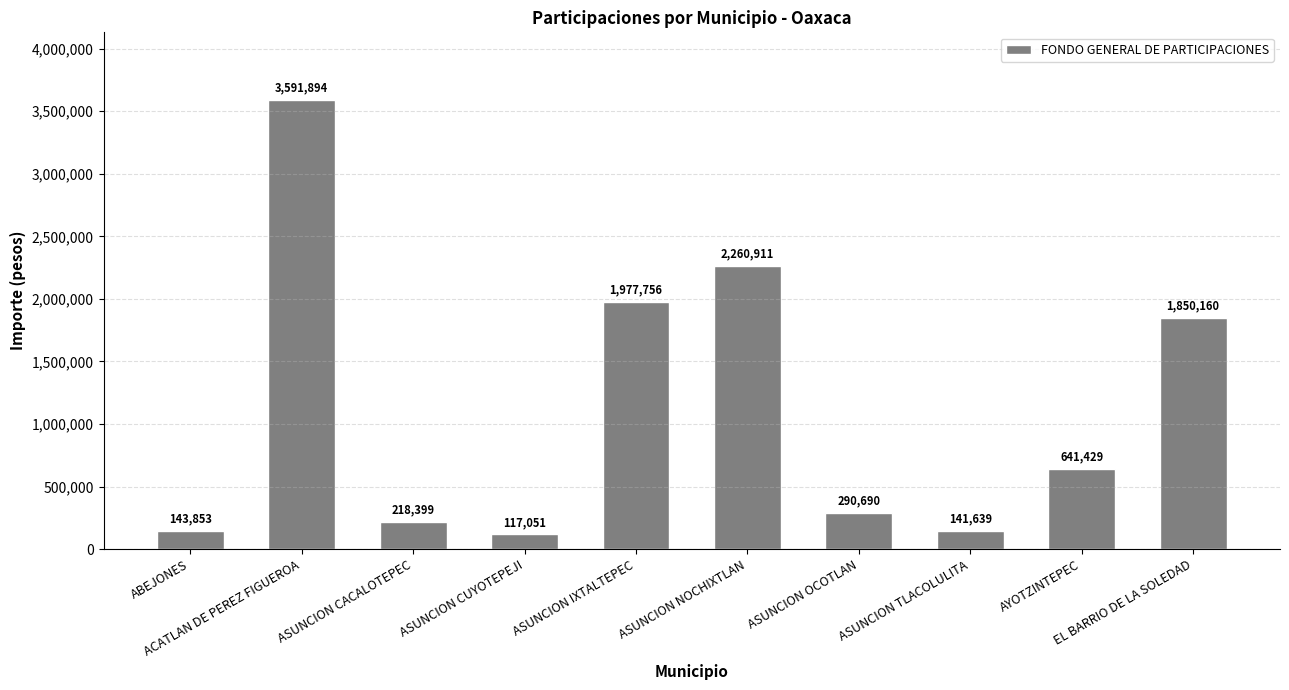

Are the bars grouped side by side (vs. stacked)?

No